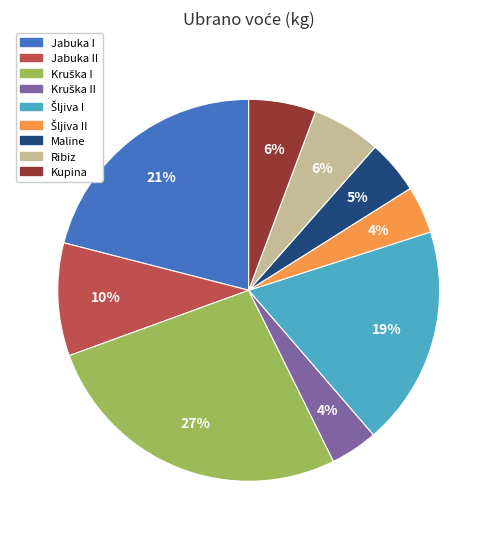

To the nearest percent, what is the average slice percentage?

11%